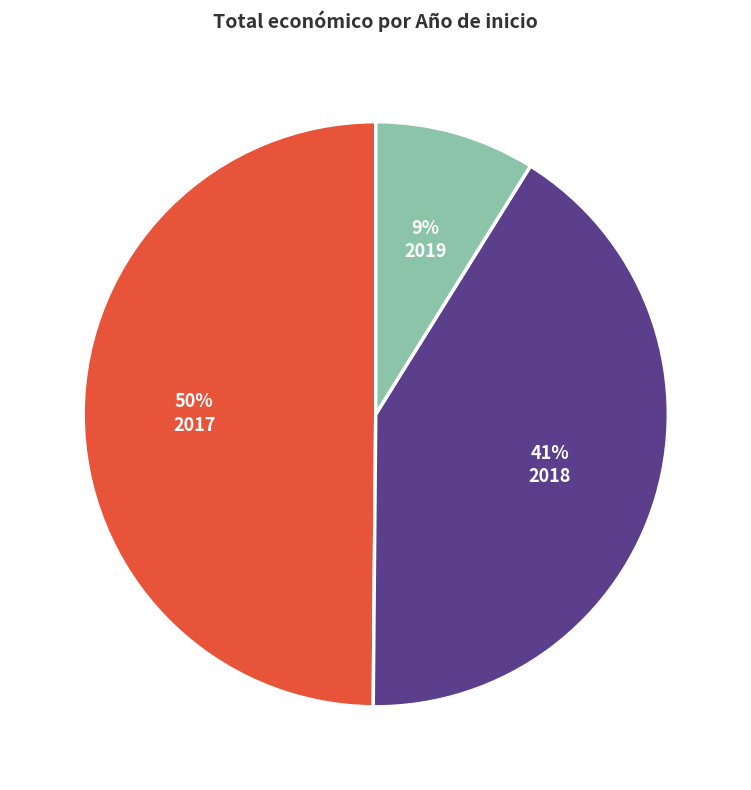

Between 2018 and 2019, which is larger?

2018